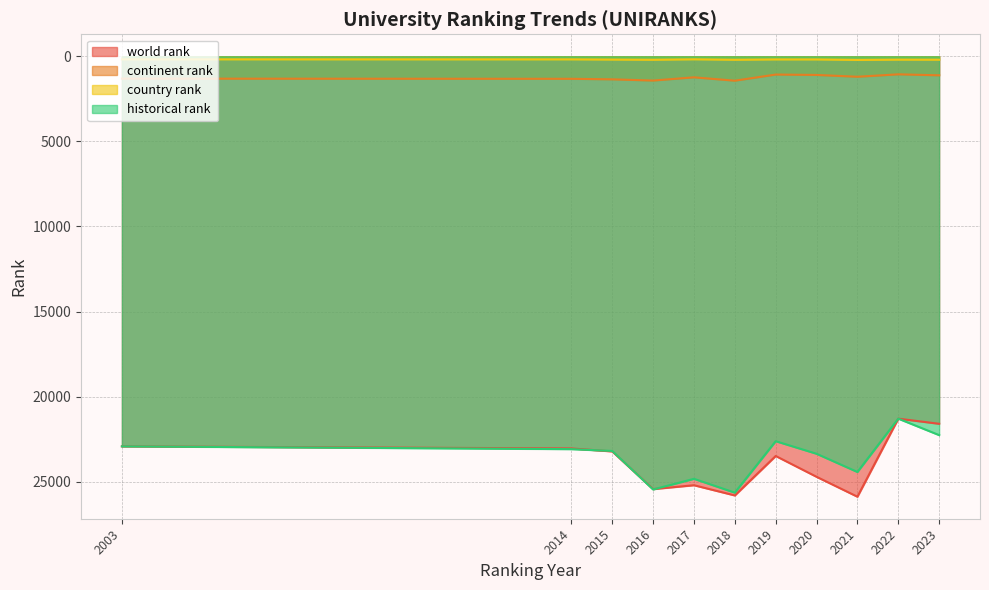

Reading left to right, transcribe all the data shown in this chart.

world rank: 2003=22921	2014=23043	2015=23219	2016=25433	2017=25205	2018=25806	2019=23487	2020=24710	2021=25880	2022=21293	2023=21595
continent rank: 2003=1311	2014=1321	2015=1352	2016=1424	2017=1234	2018=1432	2019=1071	2020=1094	2021=1200	2022=1058	2023=1116
country rank: 2003=179	2014=181	2015=194	2016=205	2017=178	2018=205	2019=185	2020=186	2021=214	2022=198	2023=202
historical rank: 2003=22921	2014=23084	2015=23192	2016=25455	2017=24829	2018=25642	2019=22617	2020=23356	2021=24427	2022=21293	2023=22261